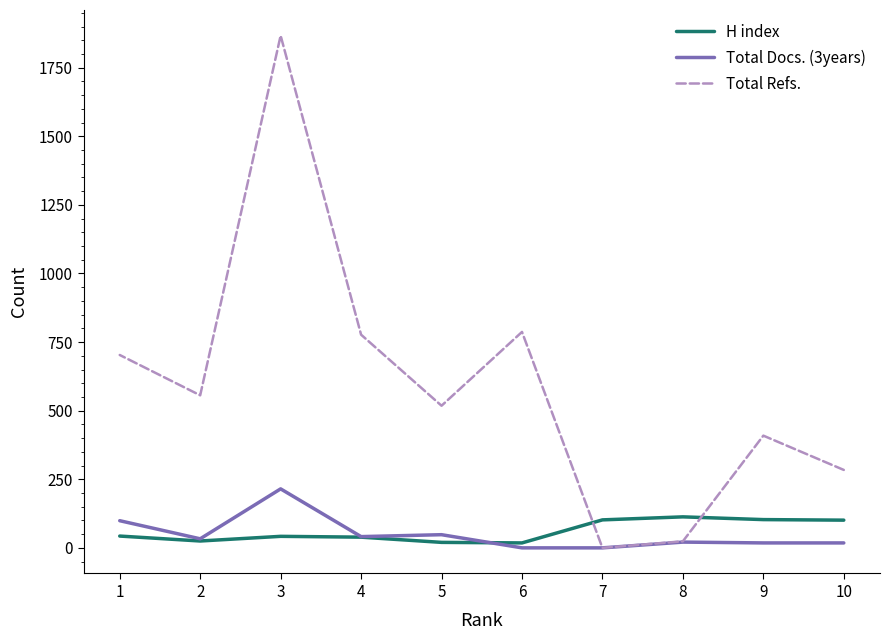

Rank the series at 3 from lowest to highest value.

H index, Total Docs. (3years), Total Refs.